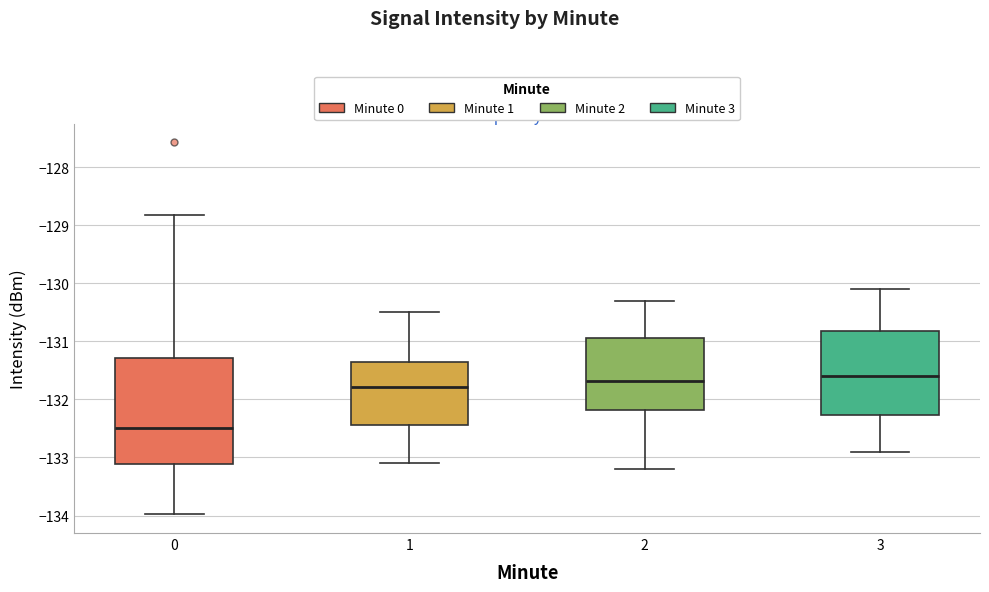

Reading left to right, read every box against the y-axis: the position of its median line, the range the box covers, and the ends of its whiskers. The values are not printed on the chart, so give them approximately, as read against the axis.

0: median -132.5, box -133.1 to -131.3, whiskers -134.0 to -128.8
1: median -131.8, box -132.4 to -131.4, whiskers -133.1 to -130.5
2: median -131.7, box -132.2 to -130.9, whiskers -133.2 to -130.3
3: median -131.6, box -132.3 to -130.8, whiskers -132.9 to -130.1